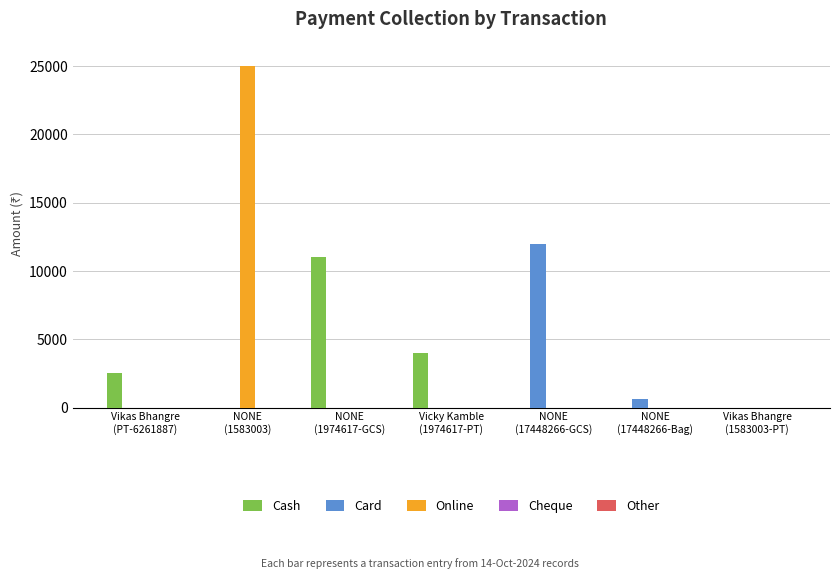

What is the maximum value for Cash?

11000